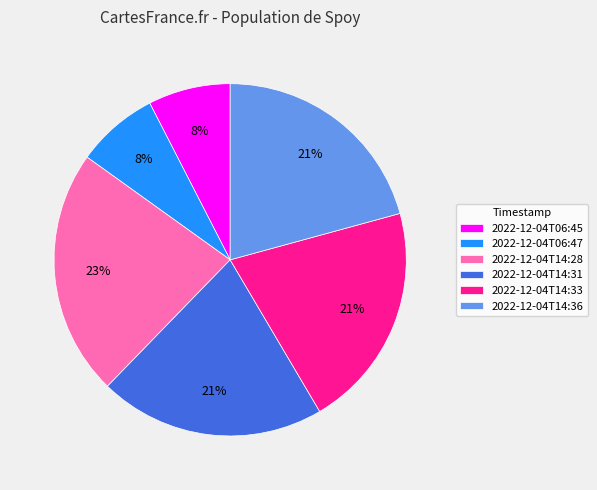

Between 2022-12-04T06:45 and 2022-12-04T14:28, which is larger?

2022-12-04T14:28